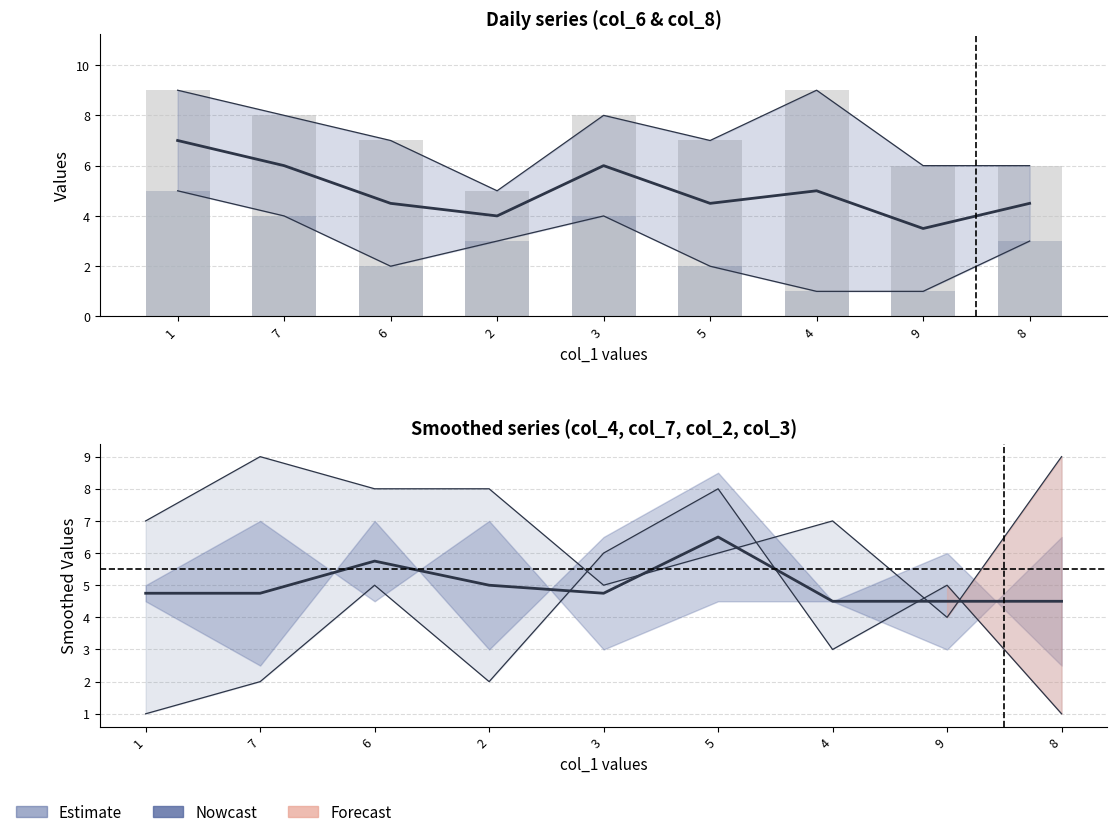

What is the difference between the col_6 values at 7 and 1?

1.0